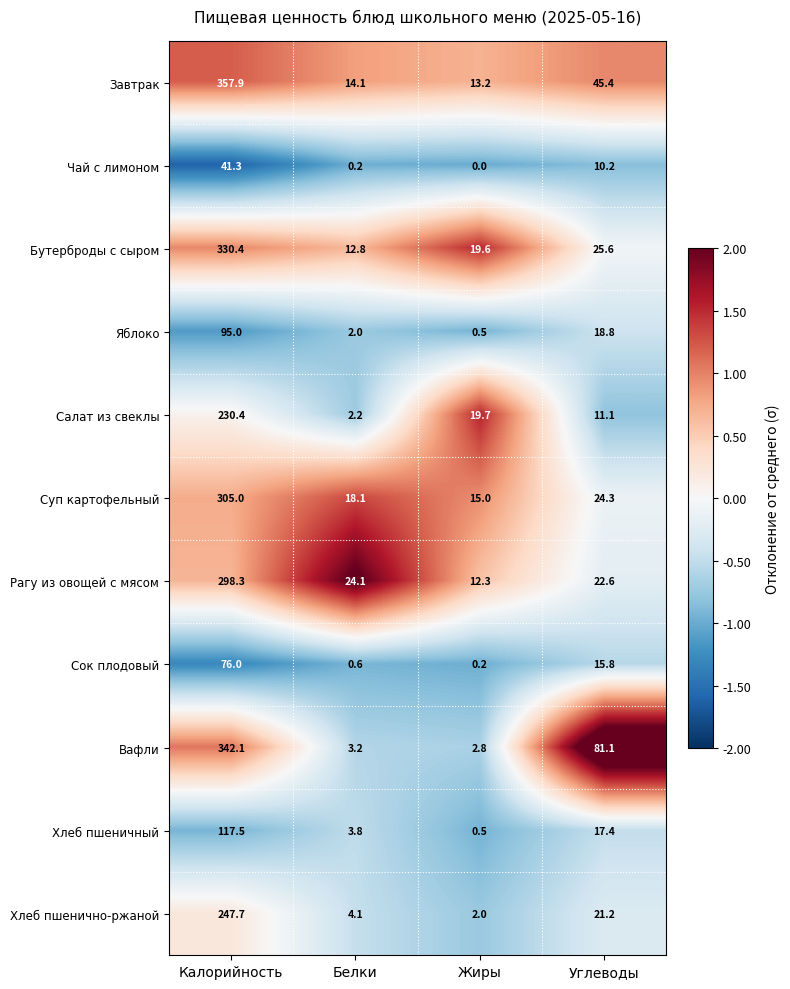

At which category is the sum across all series the highest?

Калорийность